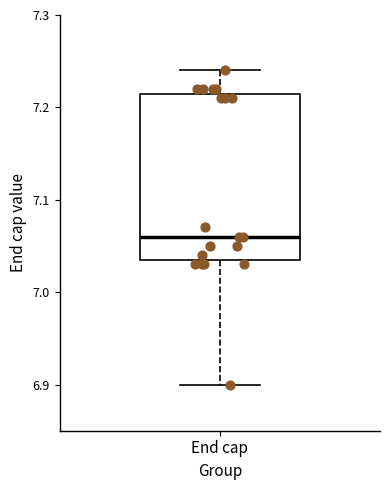

Where is the upper edge of the box for End cap on the y-axis? The values are not printed on the chart, so give them approximately, as read against the axis.

7.22